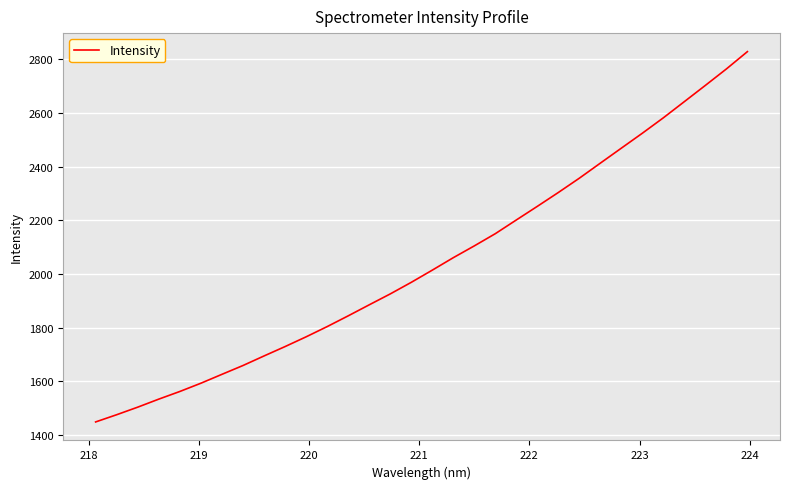

What is the greatest value displayed?

2828.0